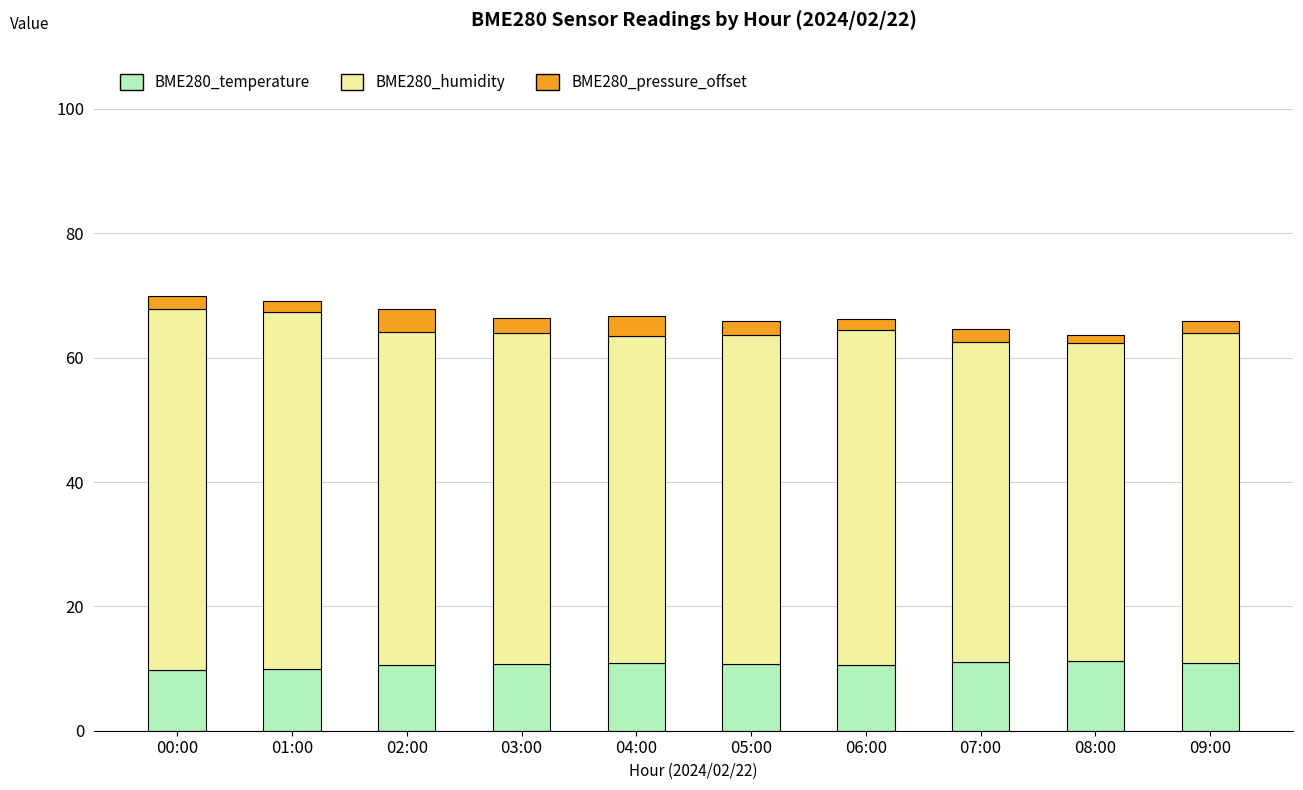

Is it true that BME280_temperature equals 10.9 at 04:00?

True